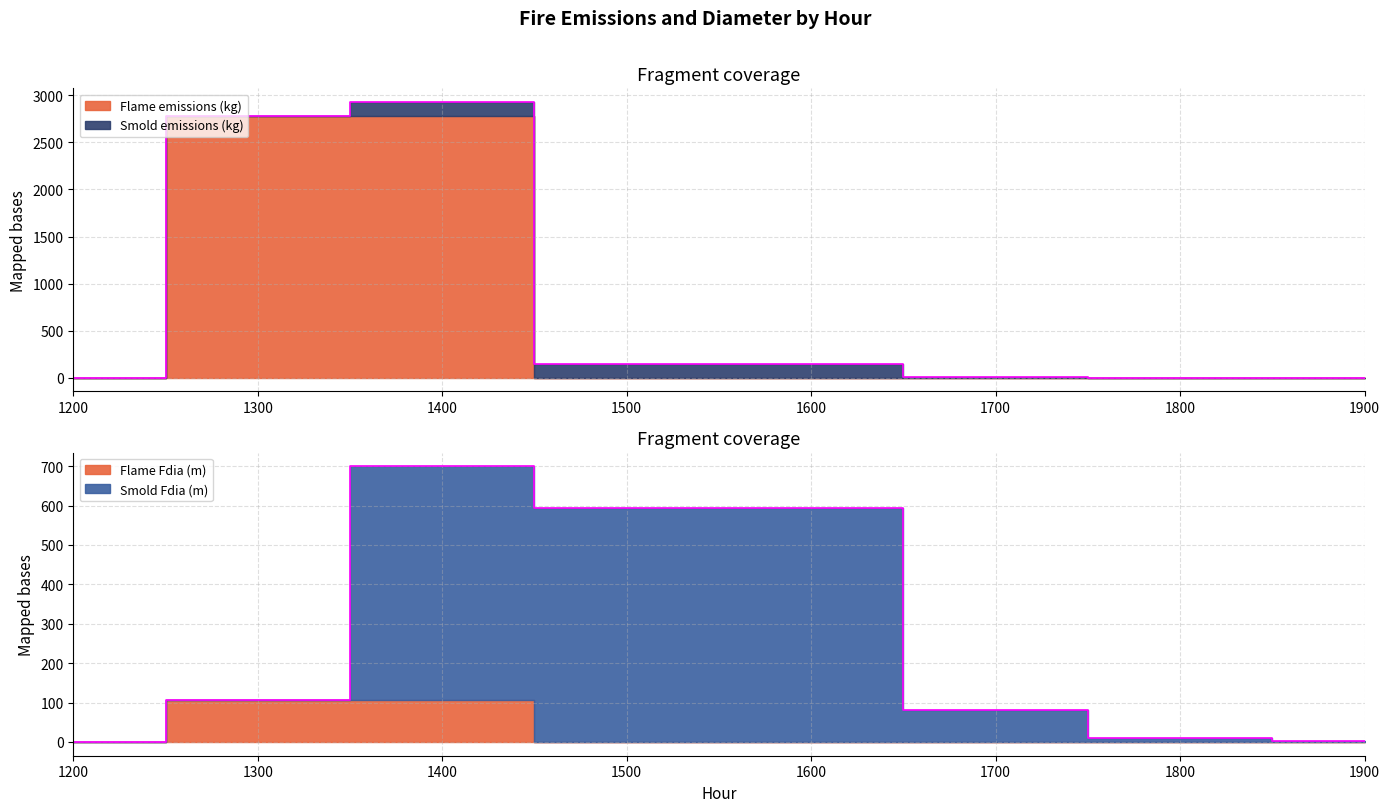

True or false: Smold emissions (kg) has a value of 81.0 at 1700.

True